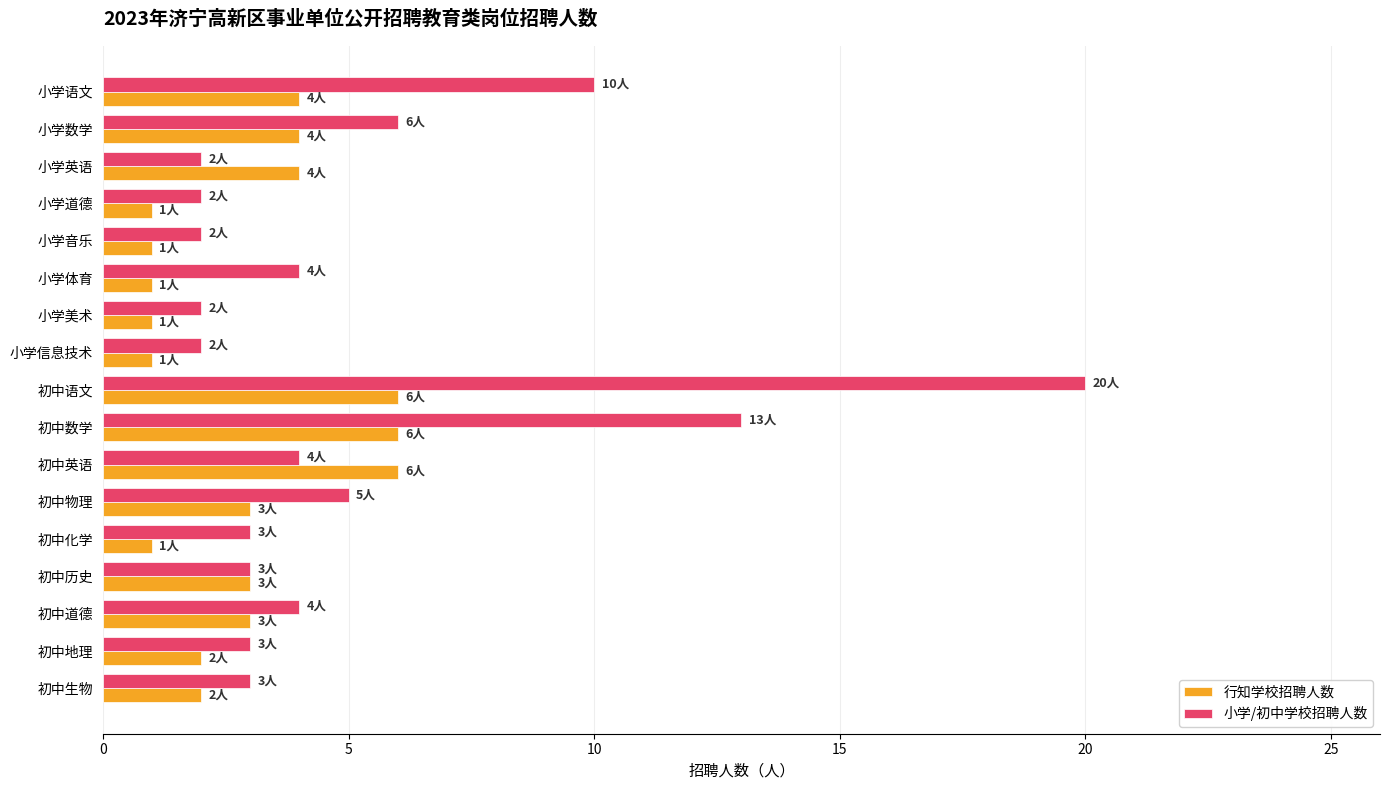

What is the maximum value shown in the chart?

20